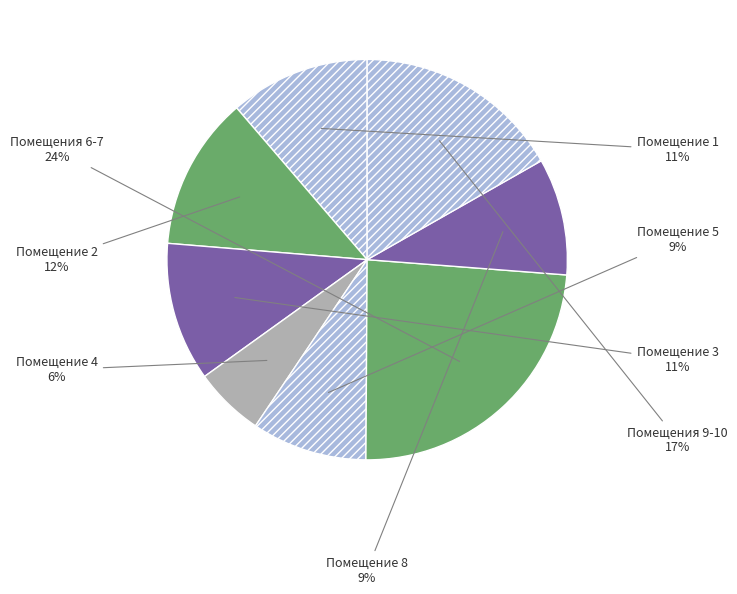

Is there a majority slice in this chart?

No